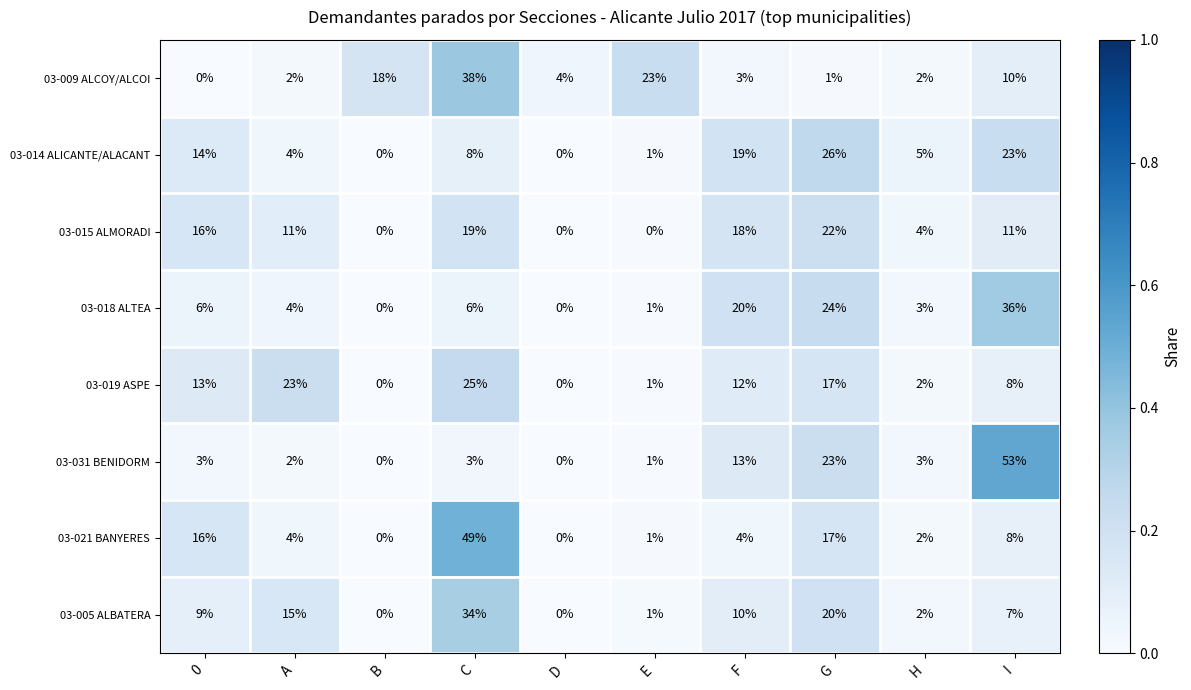

What is the difference between the second highest and second lowest values in the 03-014 ALICANTE/ALACANT series?

23